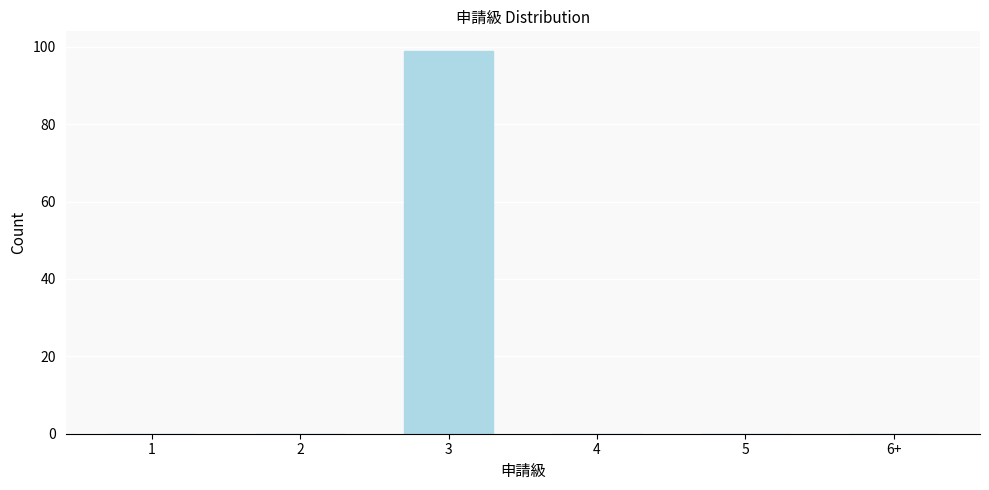

Reading left to right, extract all data points from this chart.

1=0	2=0	3=99	4=0	5=0	6+=0